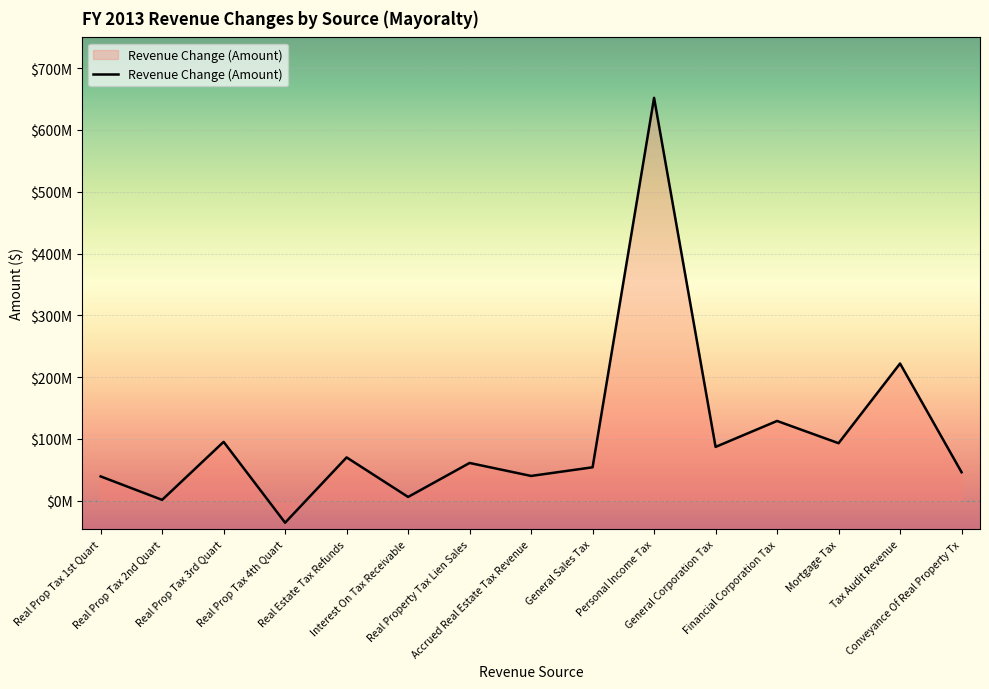

Reading left to right, extract all data points from this chart.

39257000	1284000	95168000	-35709000	70000000	6000000	61000000	40000000	54000000	652000000	87000000	129000000	93000000	221977000	46000000